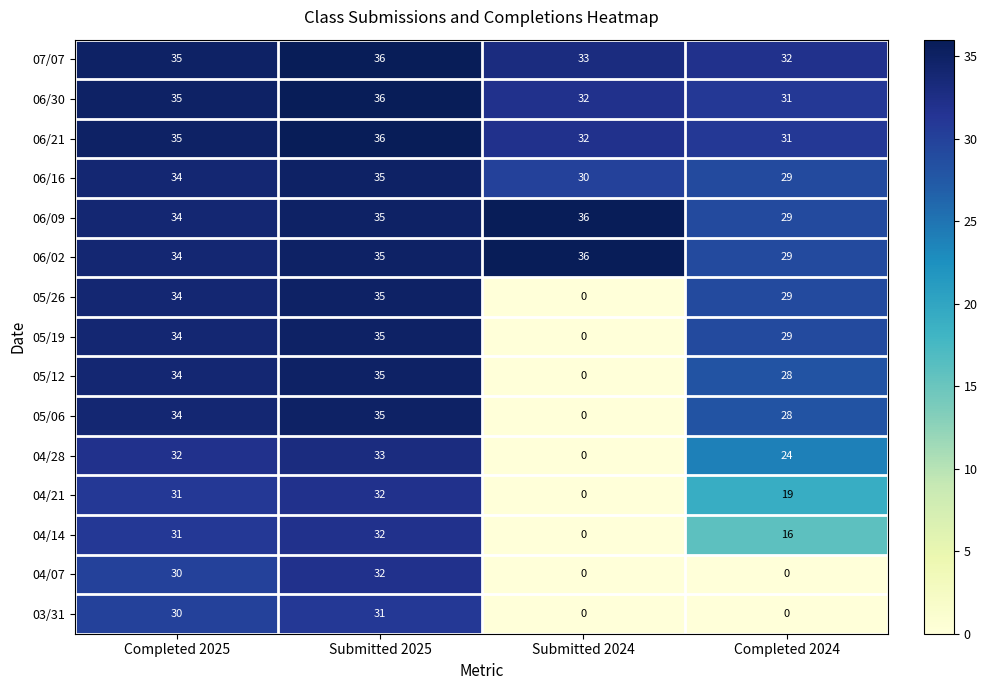

Which series has the largest total across all categories?

07/07